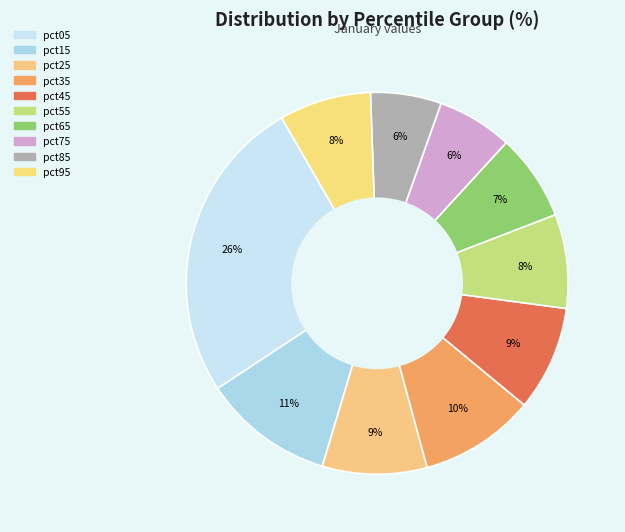

How many segments does this pie chart have?

10